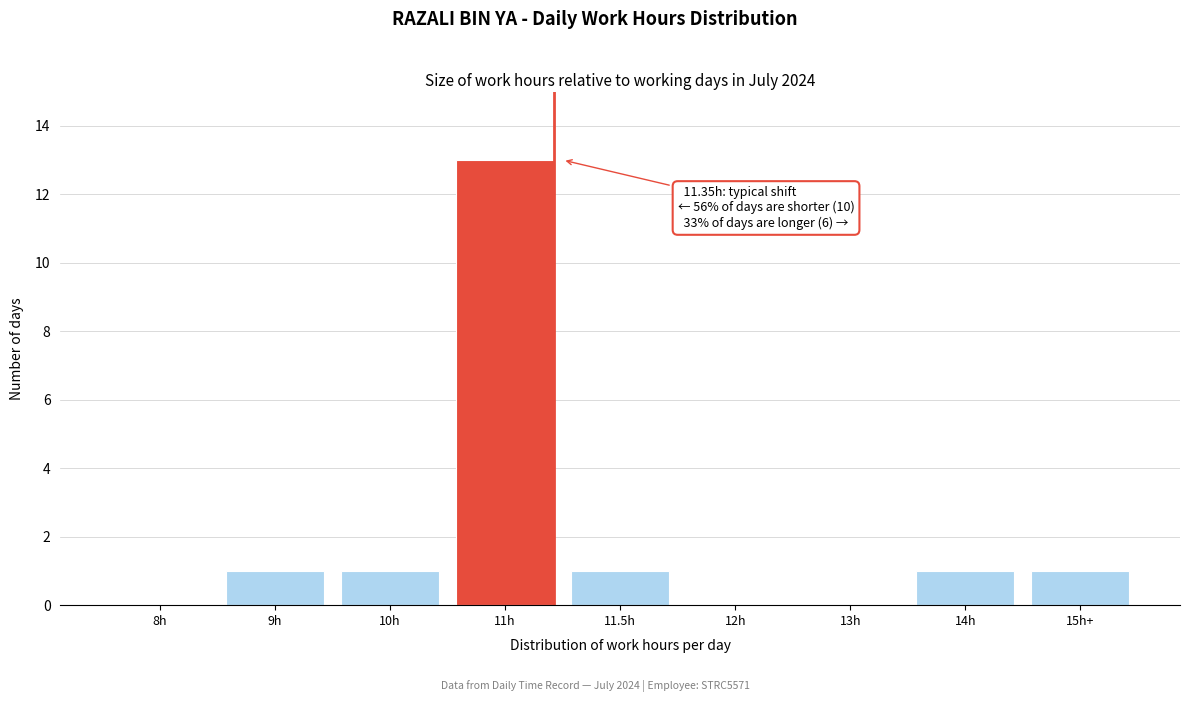

Reading left to right, extract all data points from this chart.

8h=0	9h=1	10h=1	11h=13	11.5h=1	12h=0	13h=0	14h=1	15h+=1